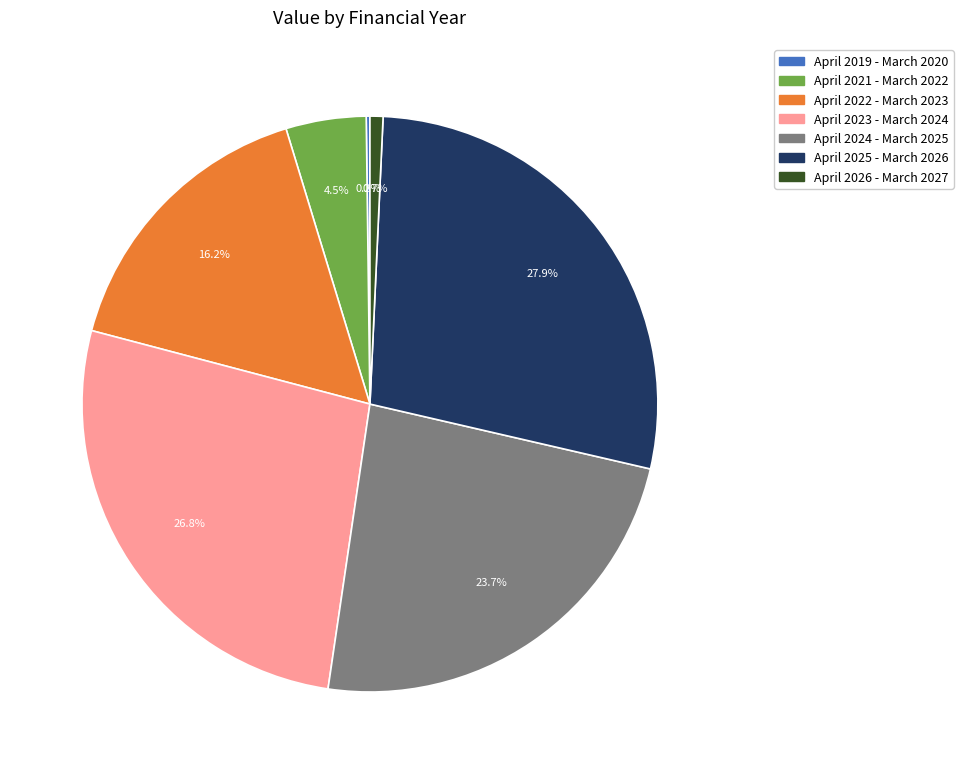

Is there any slice that represents more than half of the pie?

No